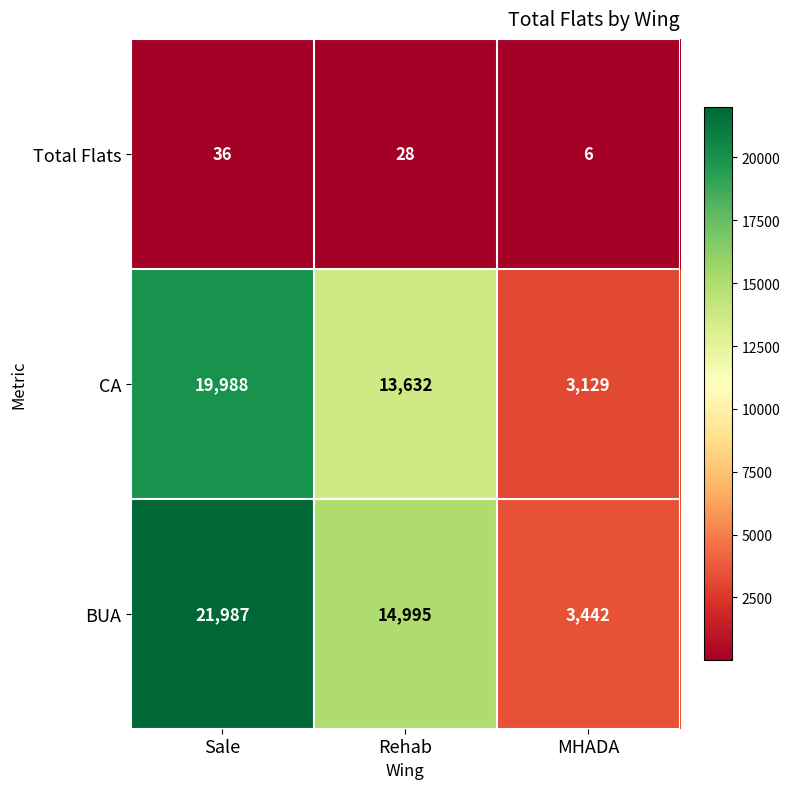

Read the CA value at Rehab.

13632